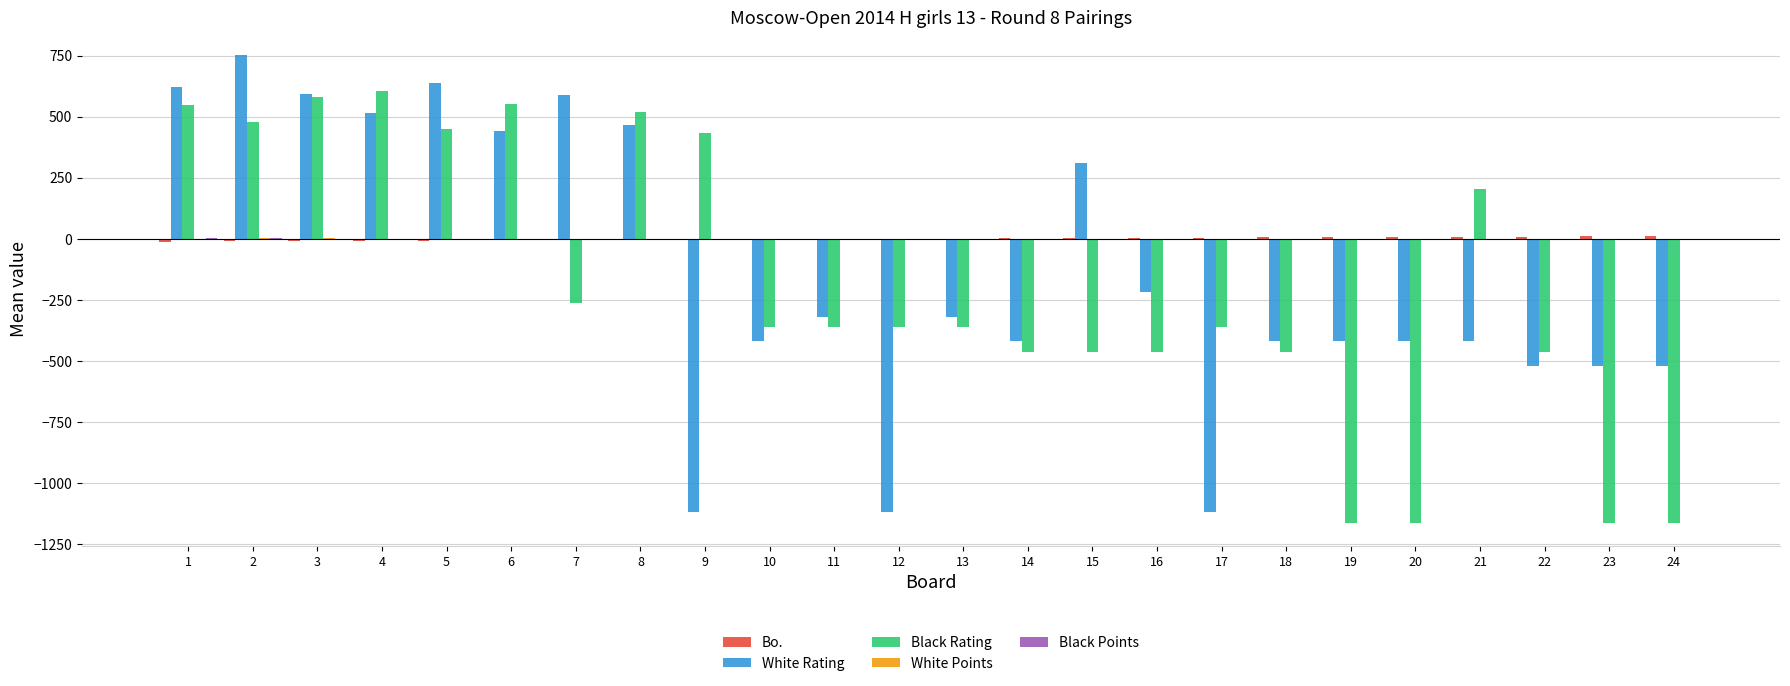

How many distinct data groups are displayed?

5